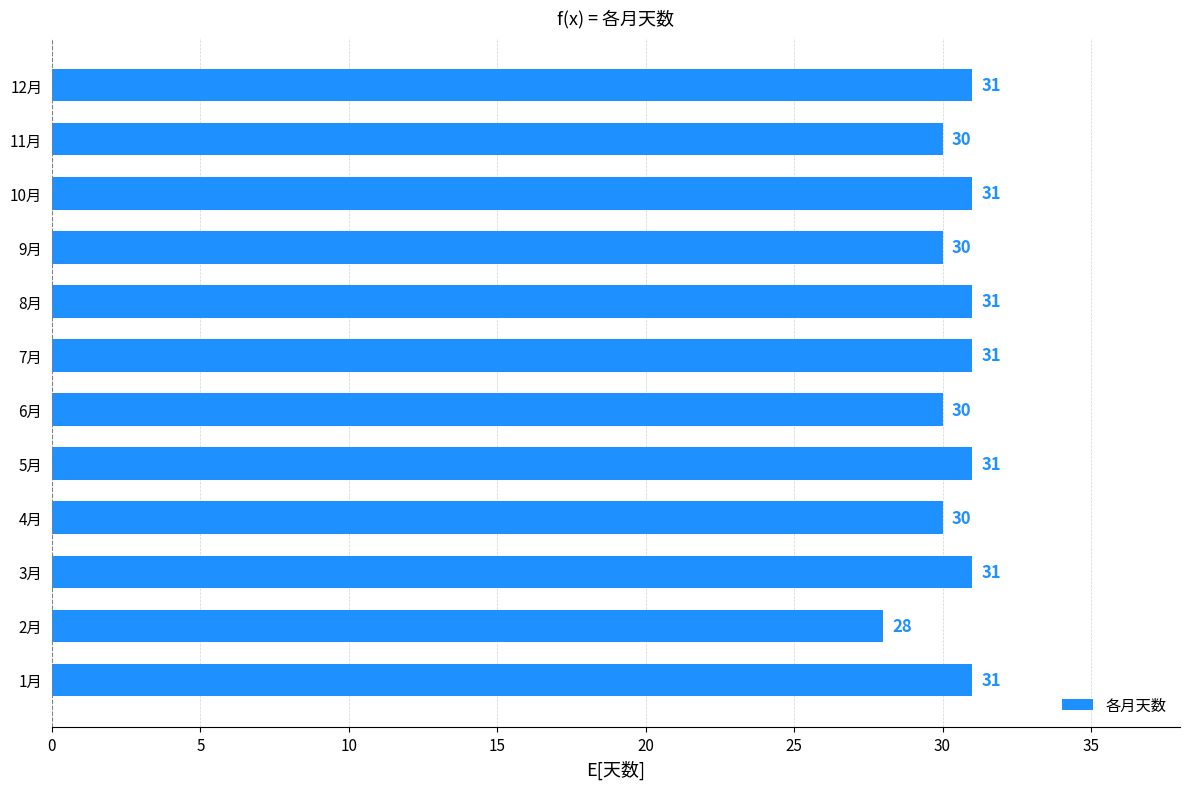

What is the ratio of the value at 6月 to the value at 10月?

1.0